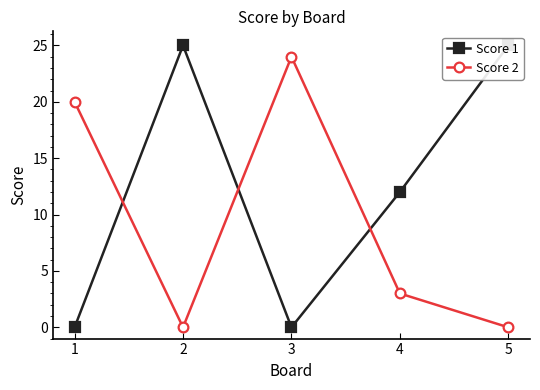

Which series ends up on top after the final intersection of Score 1 and Score 2?

Score 1